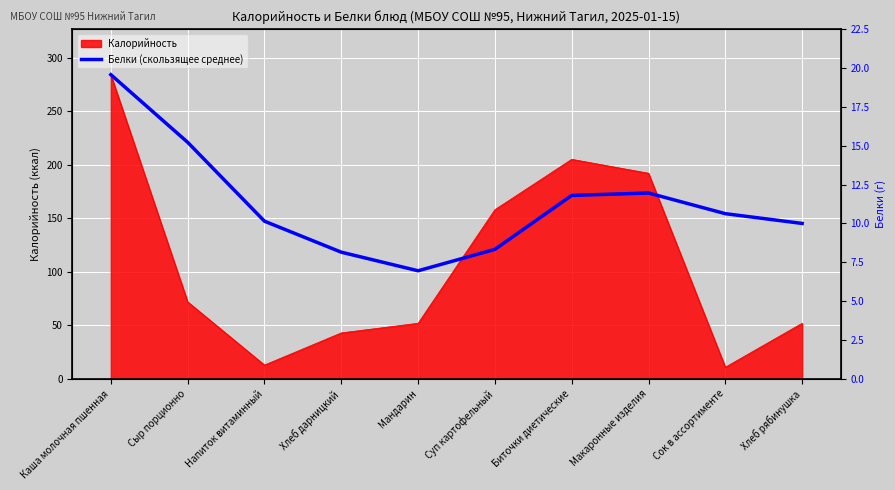

True or false: there are more than 1 points higher than both neighbors.

False